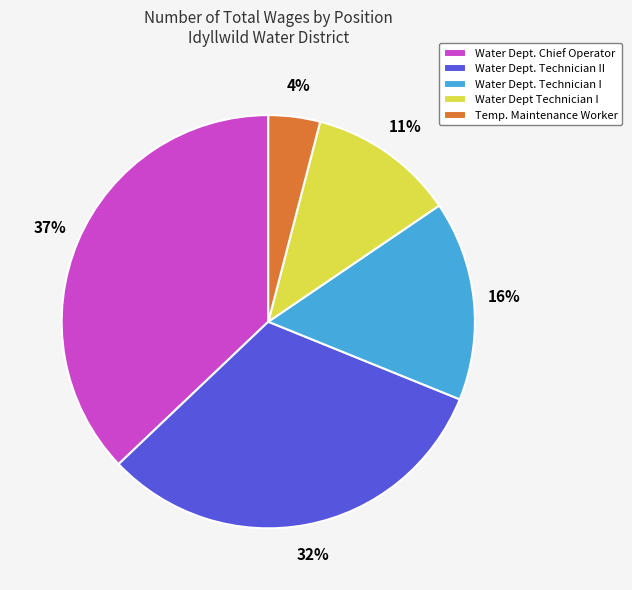

Rank the categories by value from highest to lowest.

Water Dept. Chief Operator, Water Dept. Technician II, Water Dept. Technician I, Water Dept Technician I, Temp. Maintenance Worker